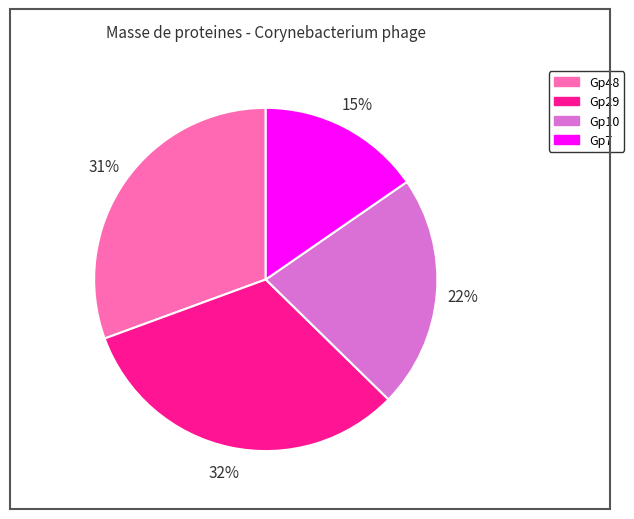

How many slices are in this pie chart?

4